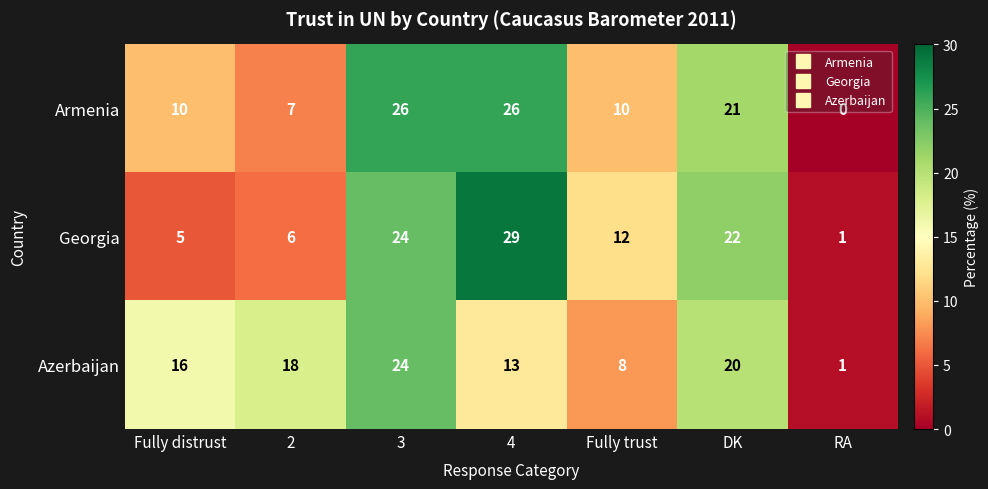

How many data points does each series have?

7